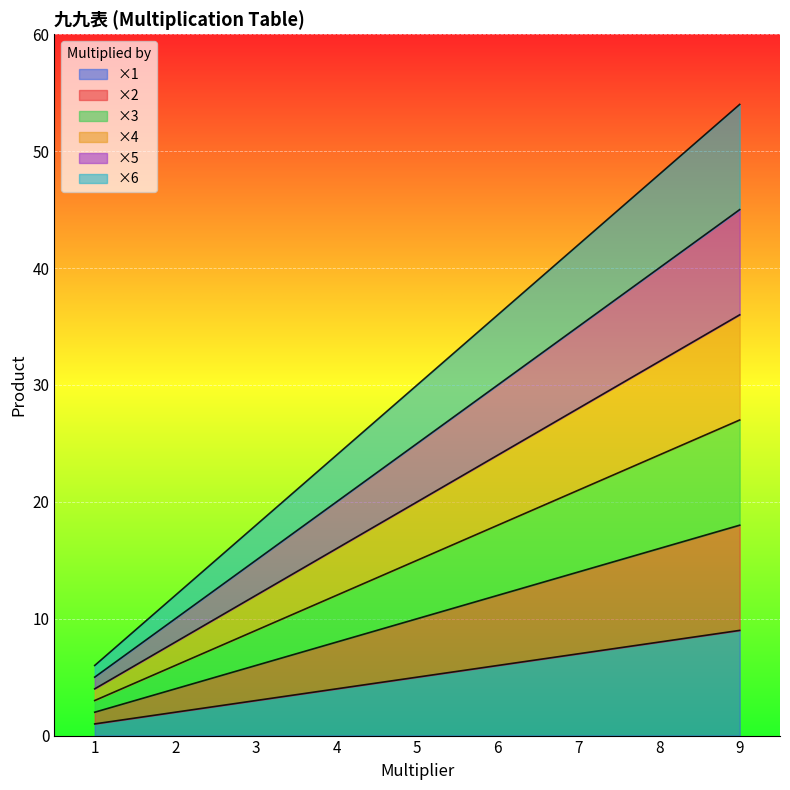

True or false: ×4 and ×1 intersect in this chart.

False